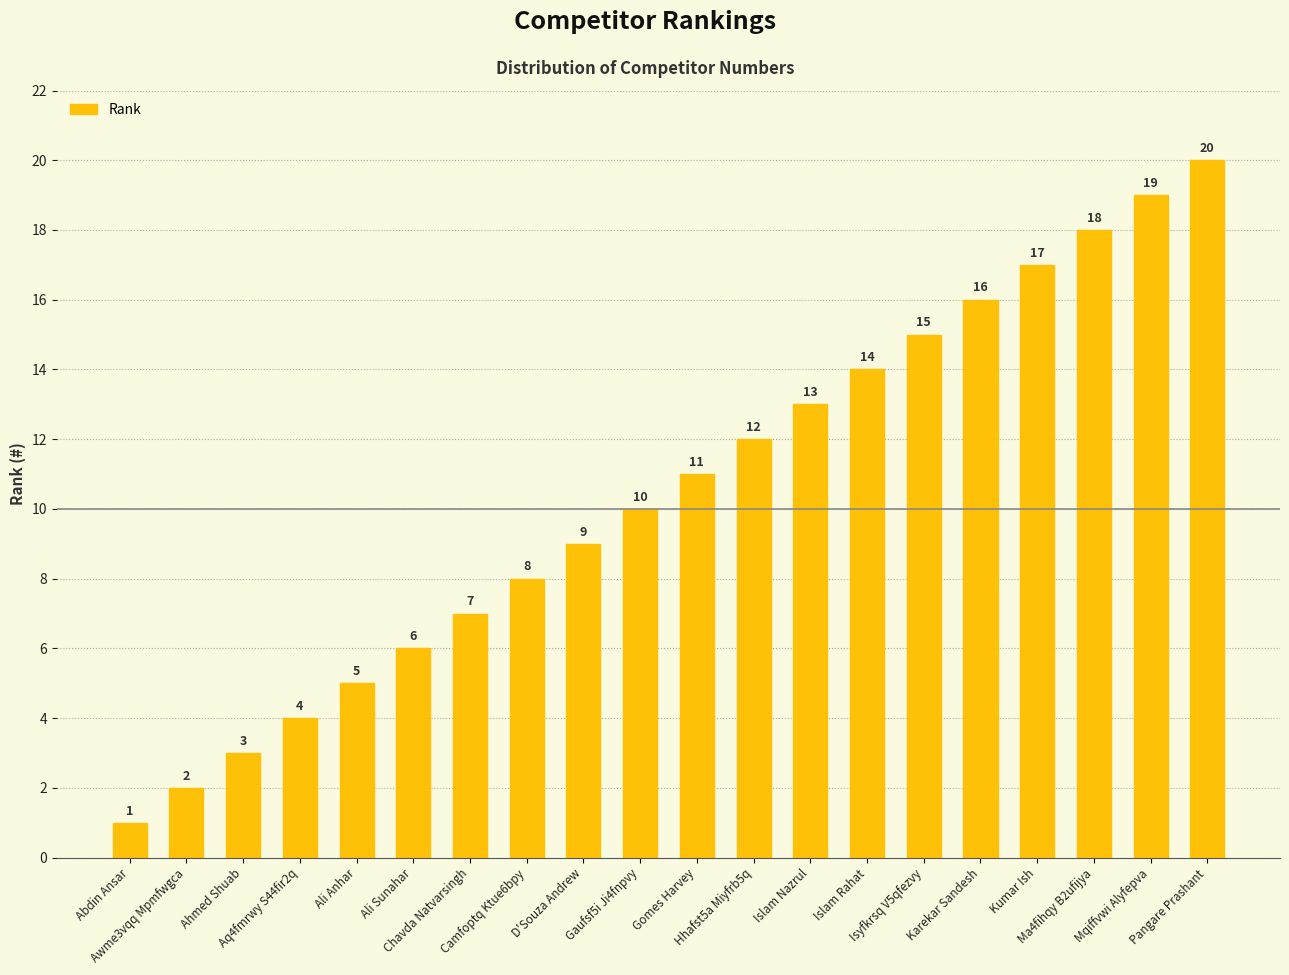

Which category has the lowest value across all series?

Abdin Ansar